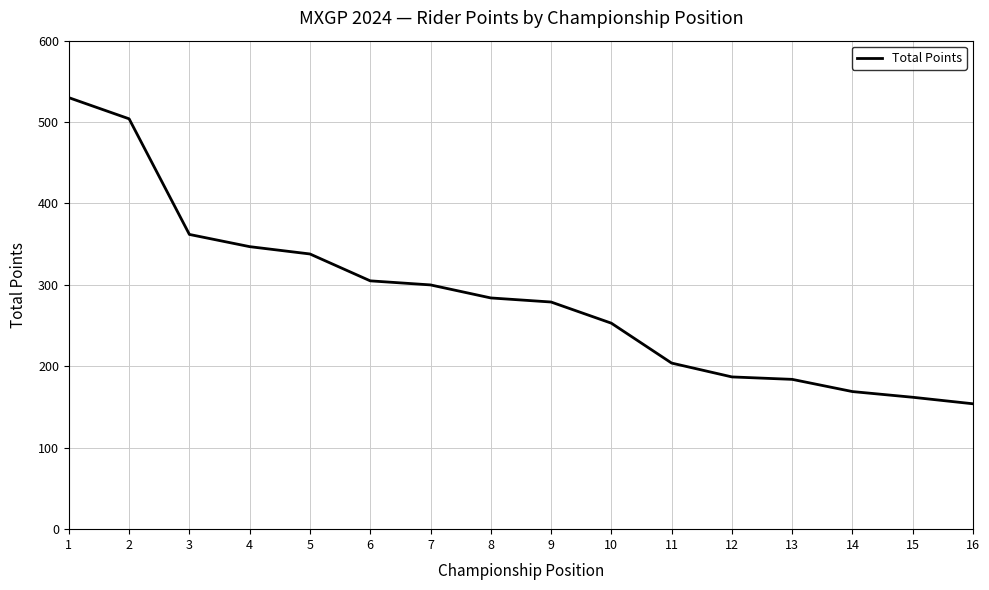

Read the value at 7.

300